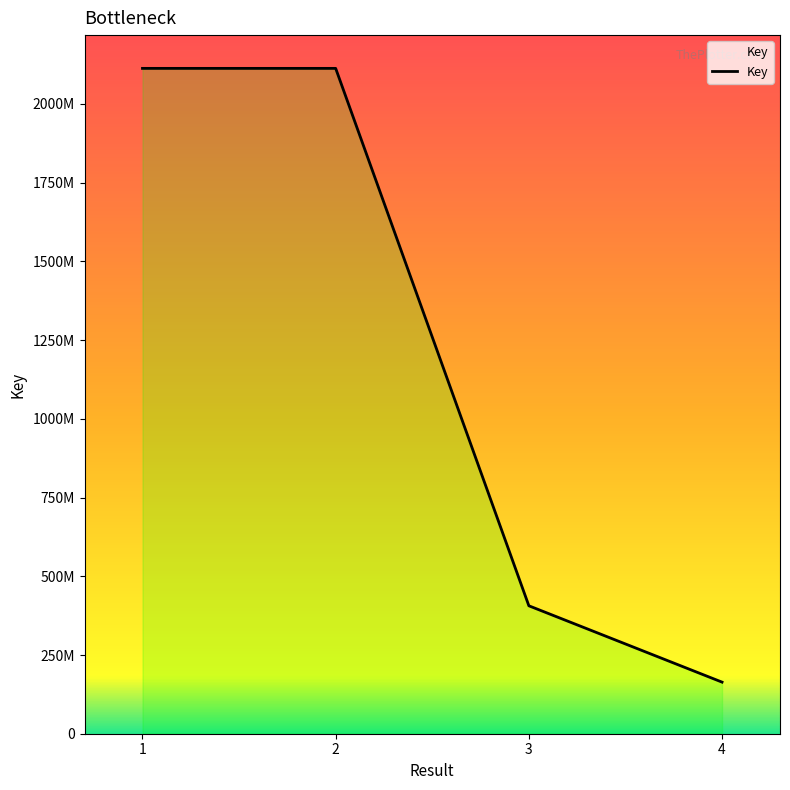

What is the difference between the maximum and second lowest values?

1706780950